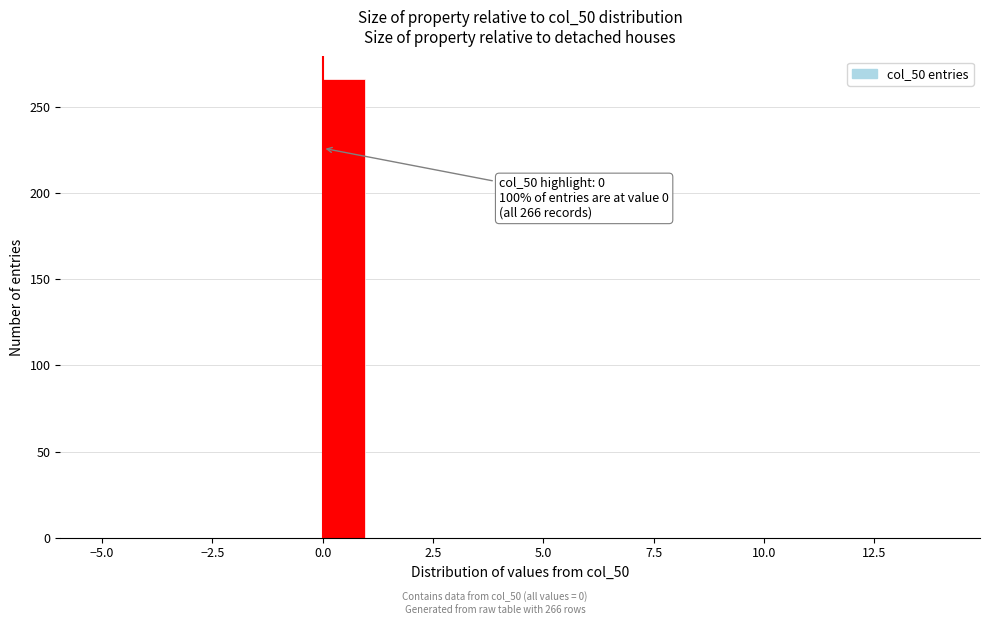

Around what value on the x-axis is the tallest bar? Give the approximate position of its centre, as read against the axis.

0.5